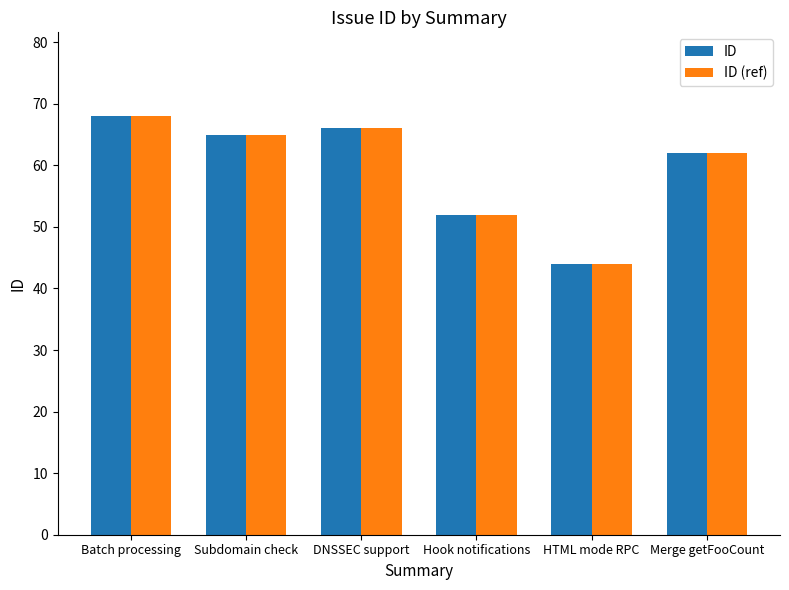

Which category has the lowest value across all series?

HTML mode RPC